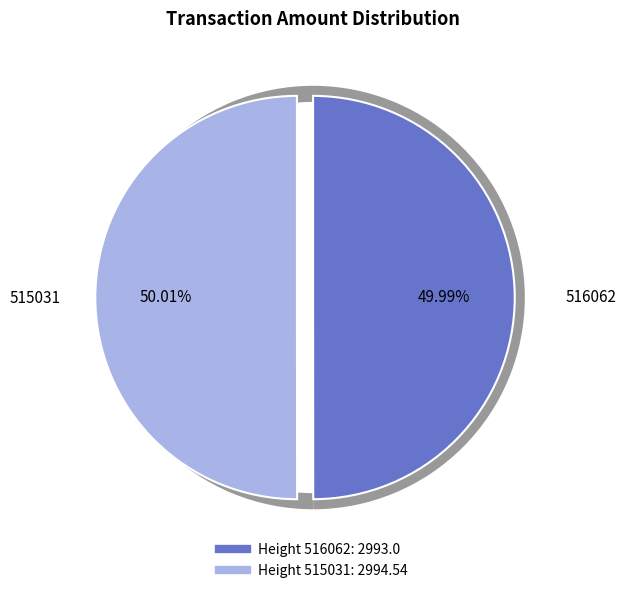

How many segments does this pie chart have?

2